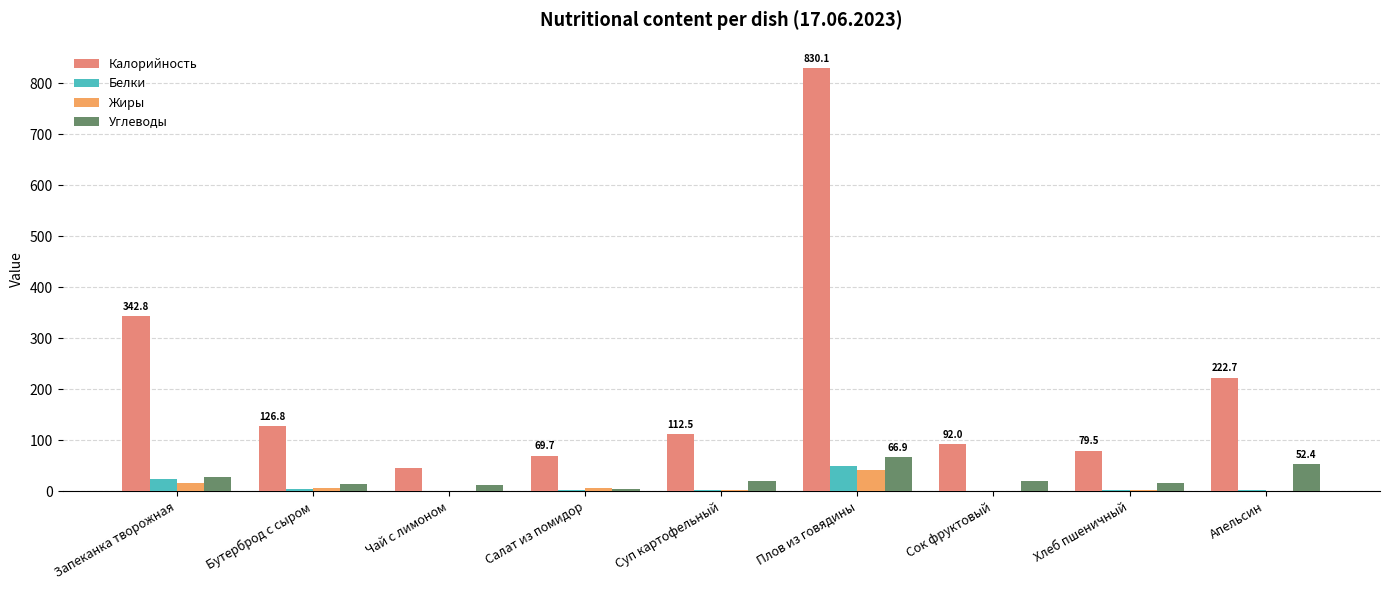

Are the bars horizontal?

No